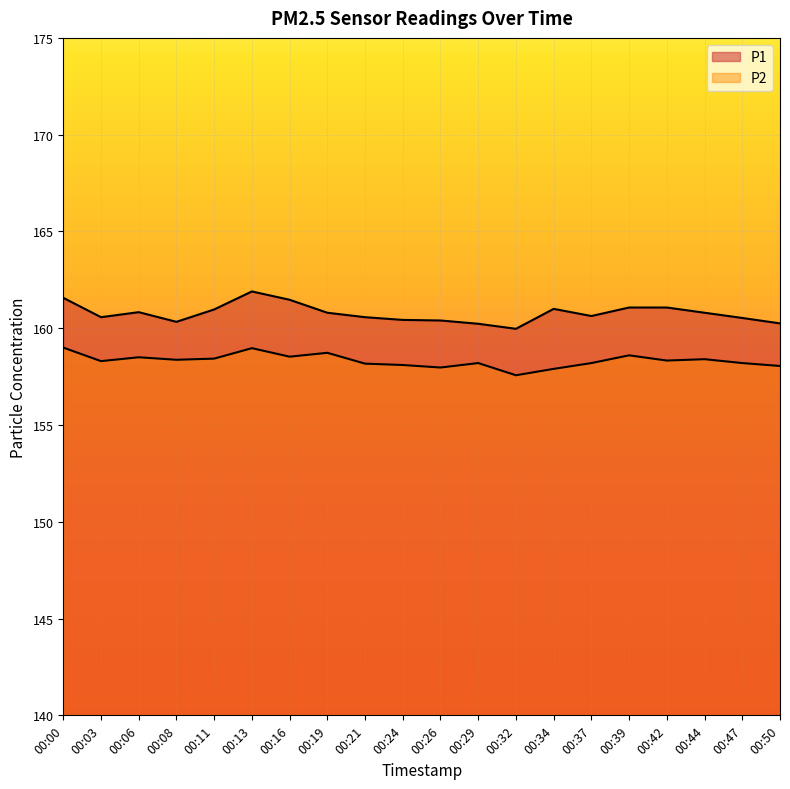

What is the value of the P1 point at the 6th from the left?

161.9